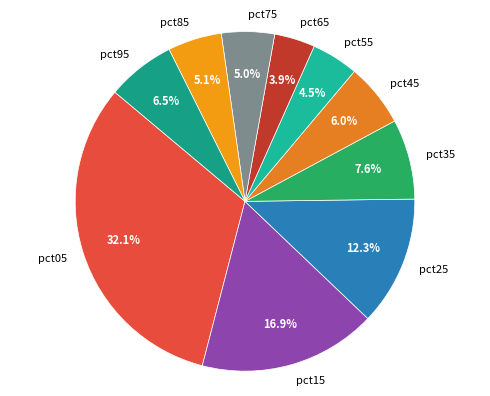

To the nearest percent, what is the combined percentage of pct35 and pct25?

20%